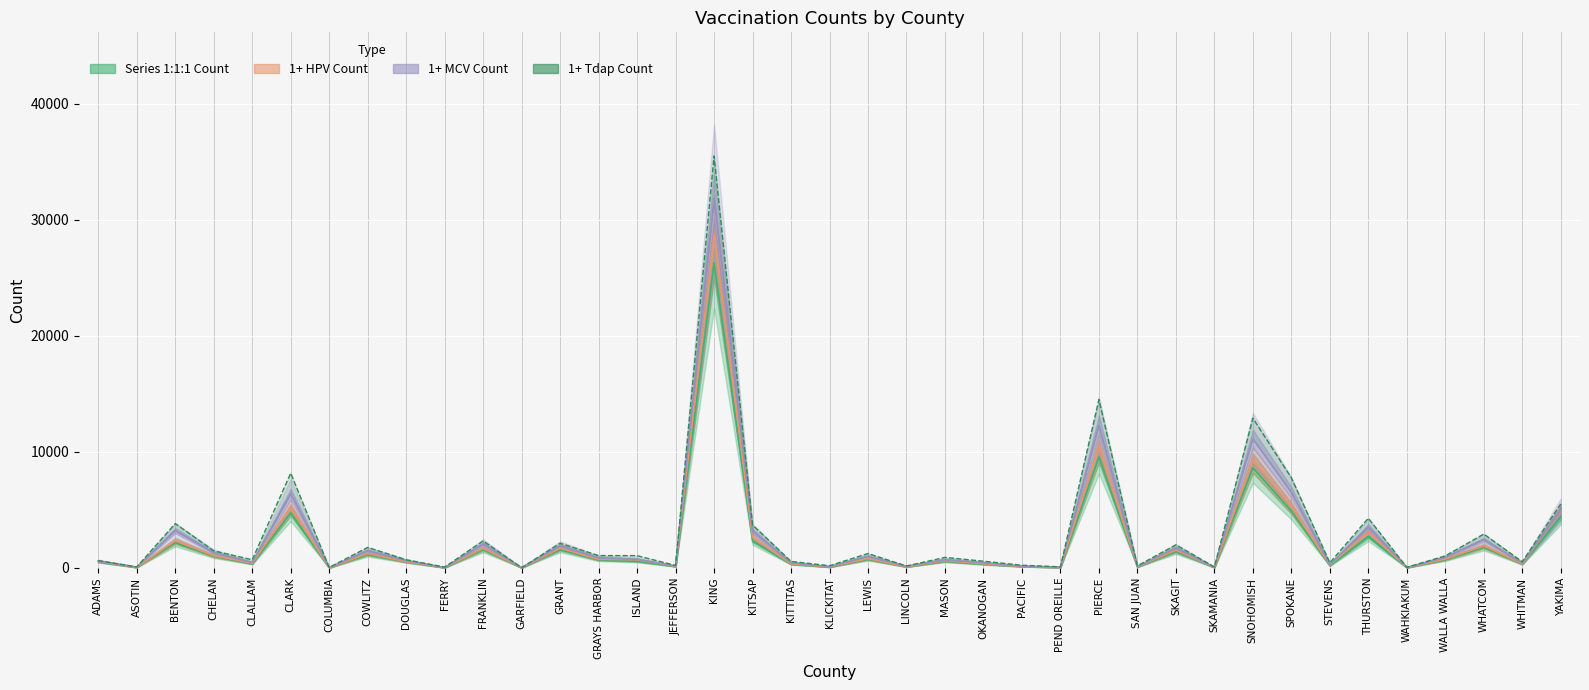

What is the maximum value shown in the chart?

35509